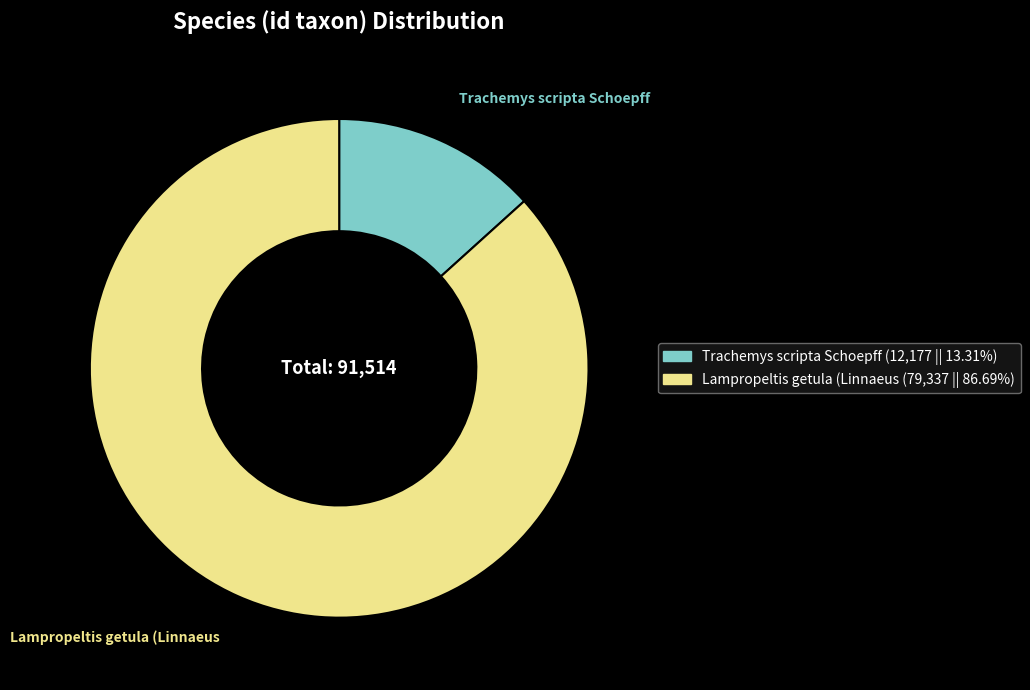

Is there any slice that represents more than half of the pie?

Yes